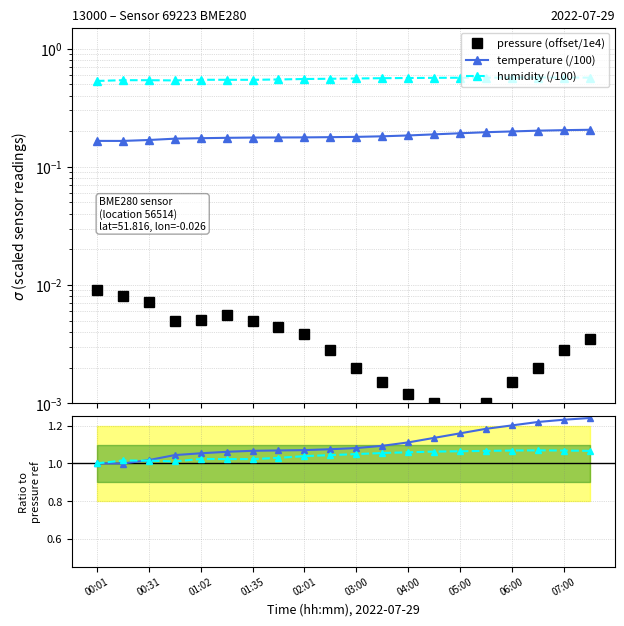

Is the value of humidity (norm) at 04:00 greater than the value of pressure (offset/1e4) at 11?

Yes